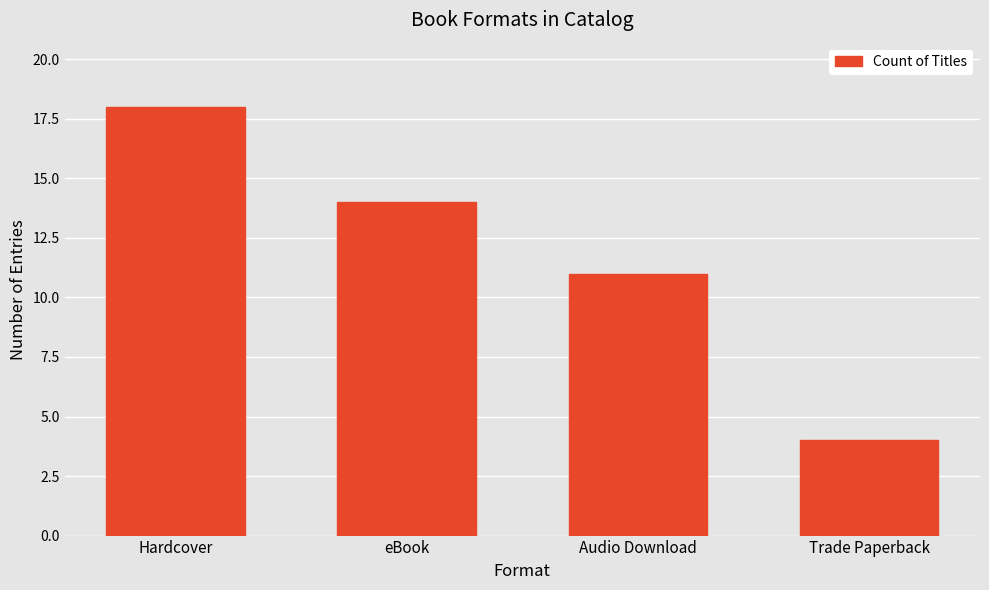

The value at Audio Download is 19. True or false?

False